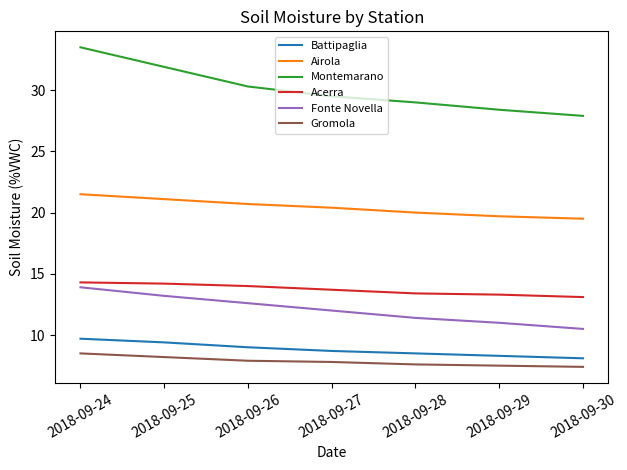

Which category has the highest value across all series?

2018-09-24